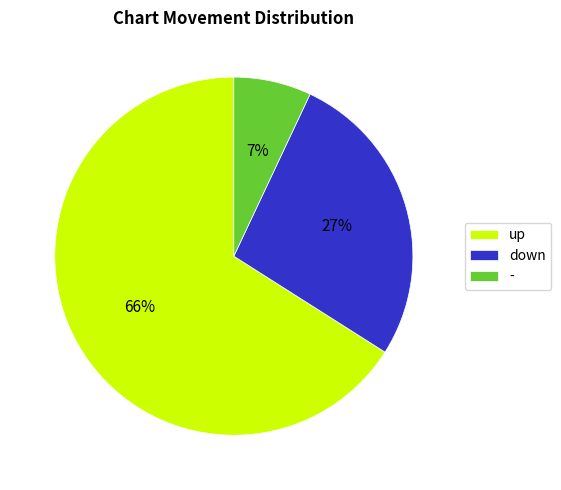

Which slice is the smallest?

-